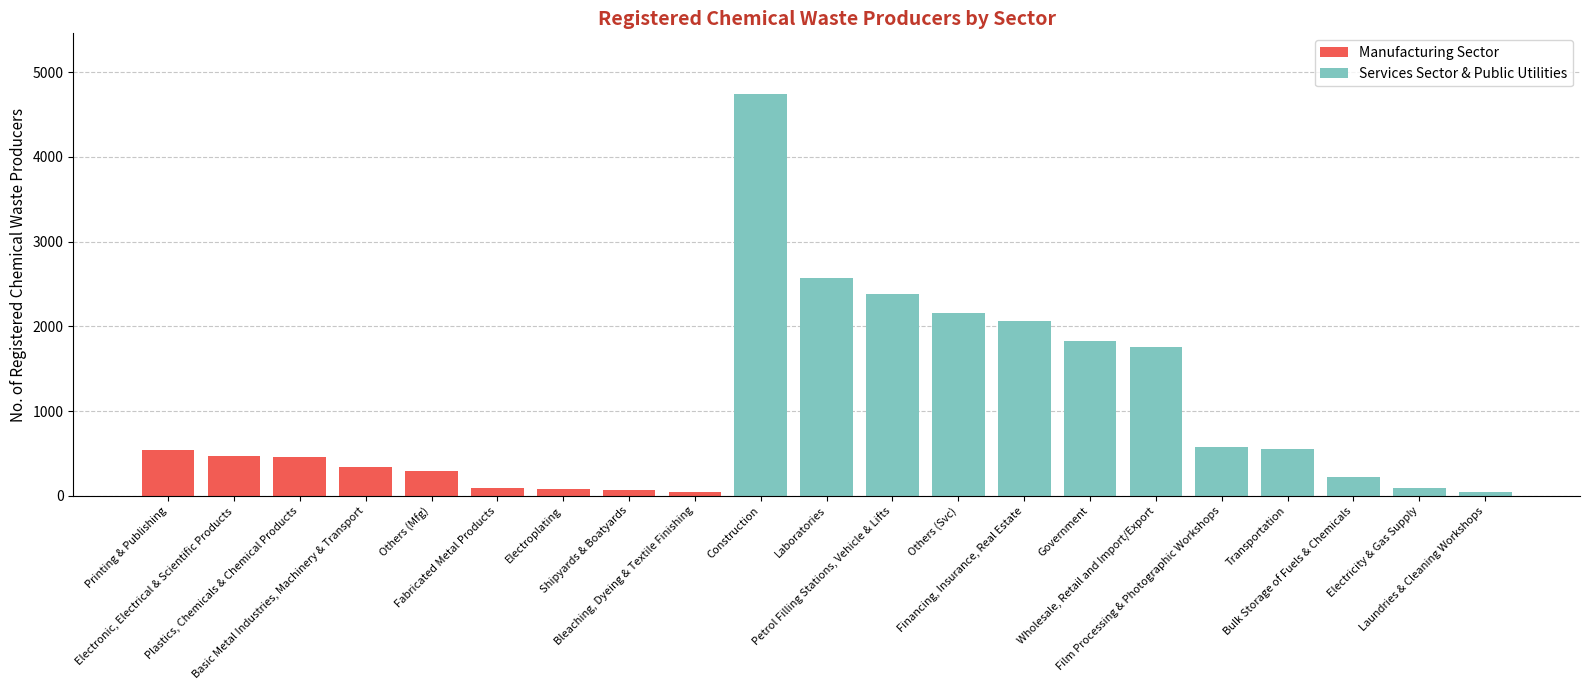

Does the chart contain stacked bars?

Yes